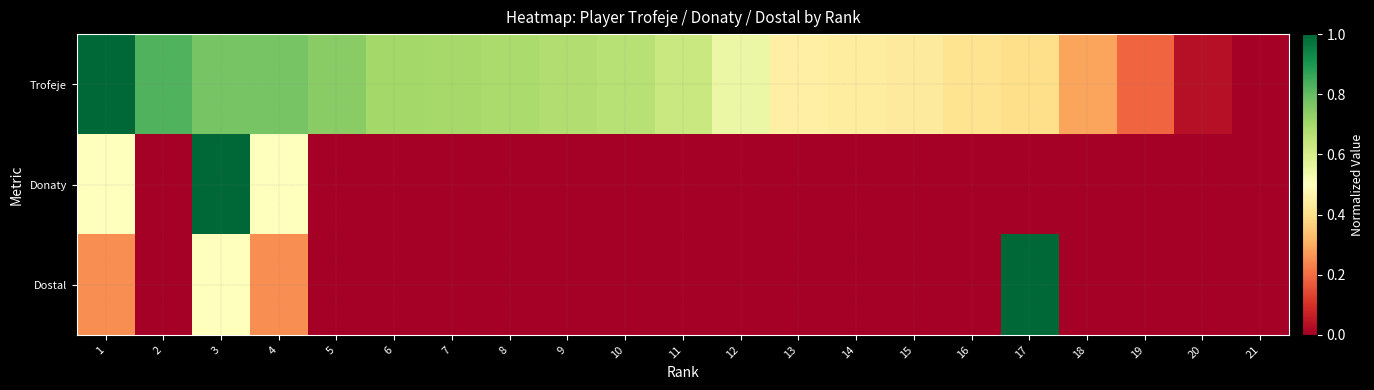

Rank the series at 10 from lowest to highest value.

Donaty, Dostal, Trofeje